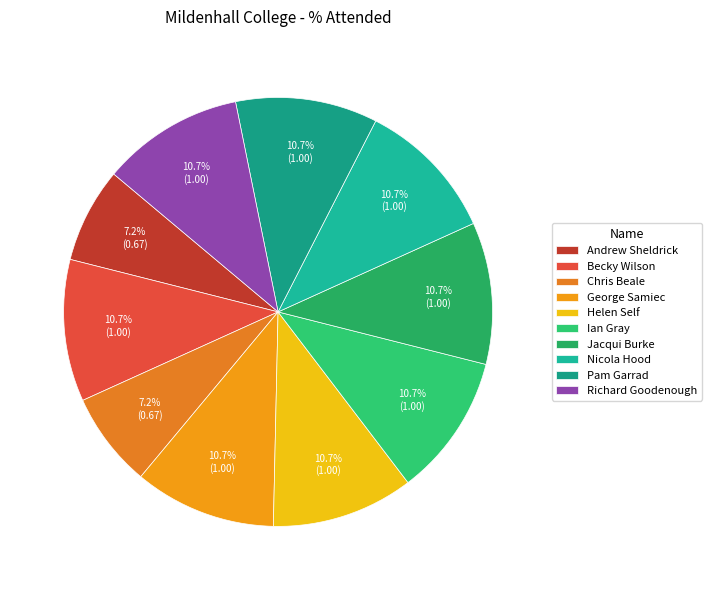

True or false: Pam Garrad accounts for 23% of the total.

False